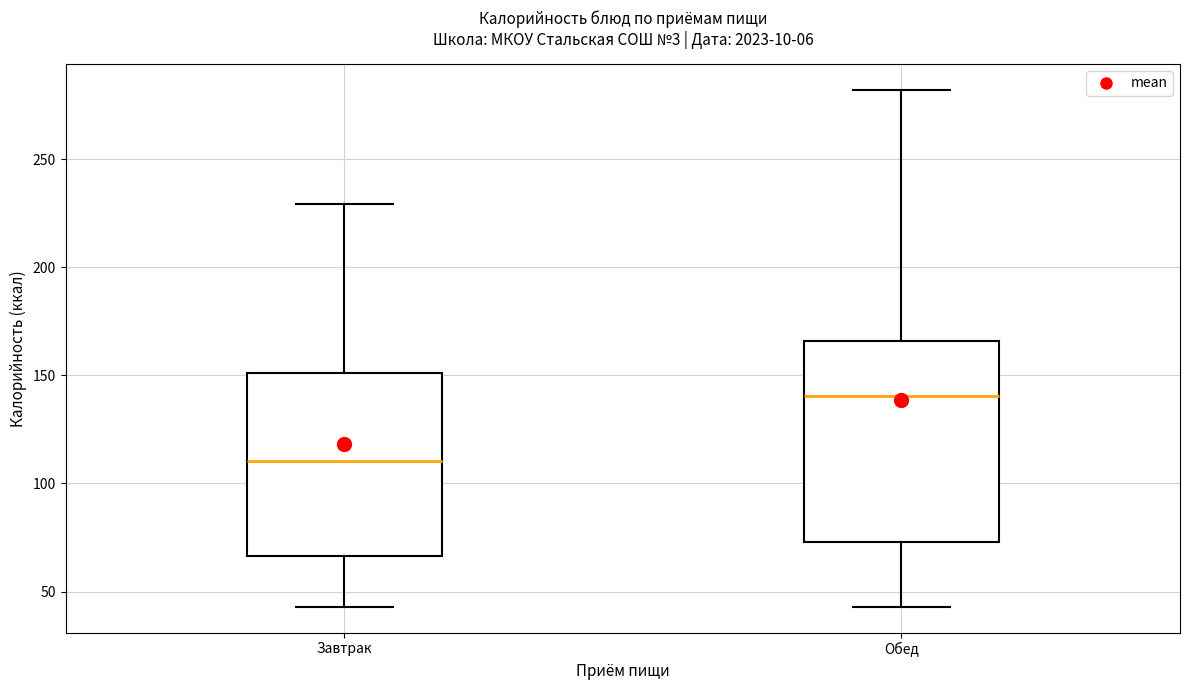

Where does the upper whisker of the box for Завтрак end on the y-axis? The values are not printed on the chart, so give them approximately, as read against the axis.

230